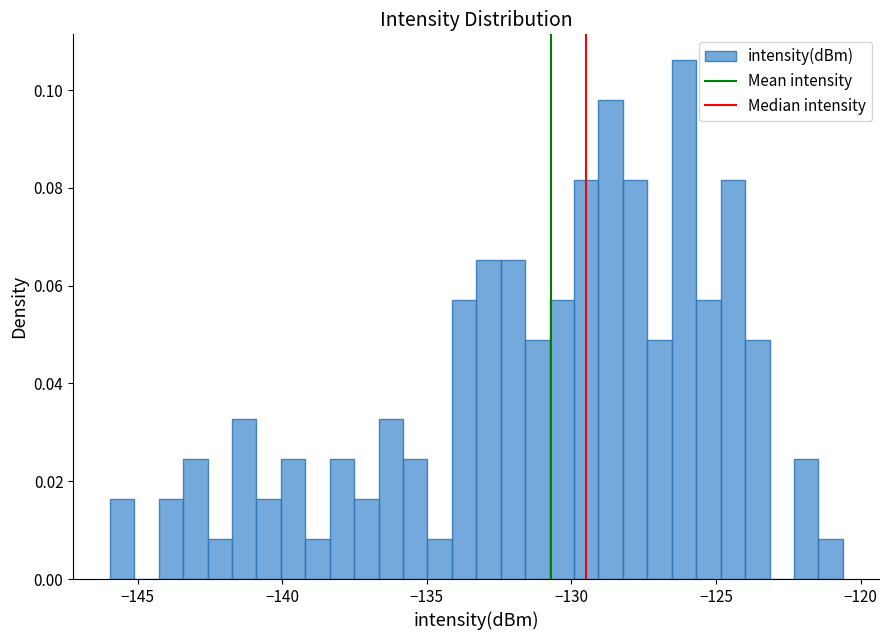

Read against the x-axis, roughly where is the centre of the tallest bar?

-126.0